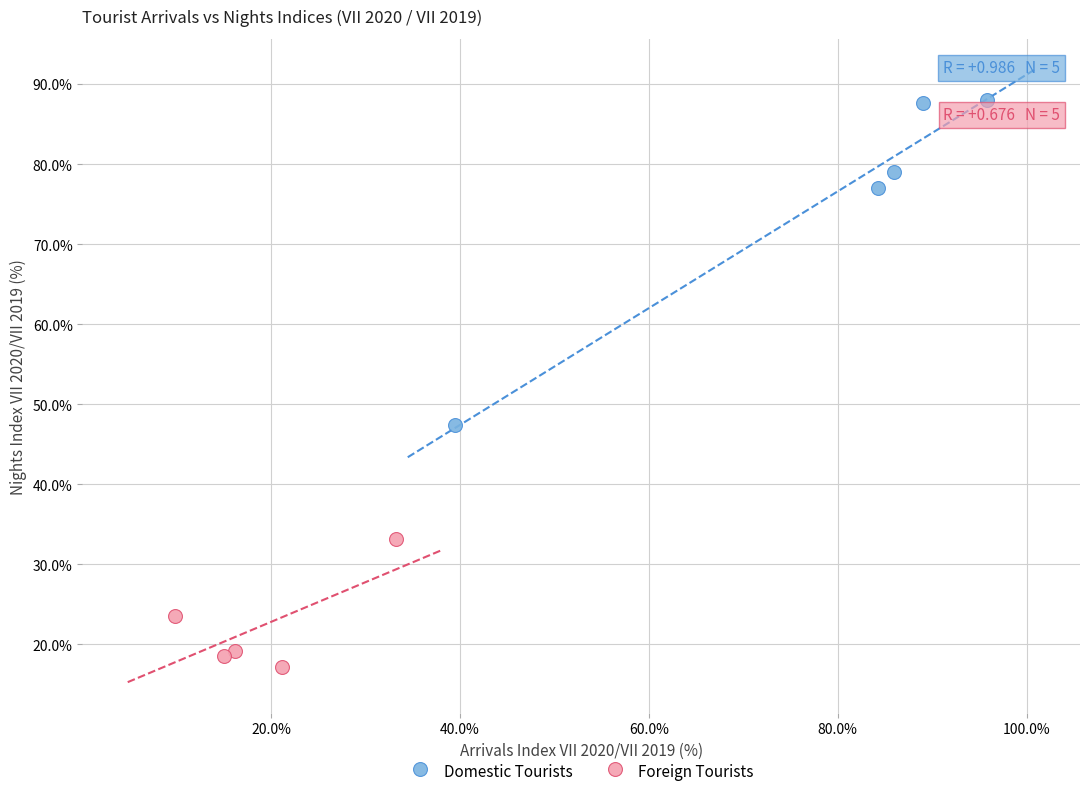

What are all the series names shown in the legend?

Domestic Tourists, Foreign Tourists